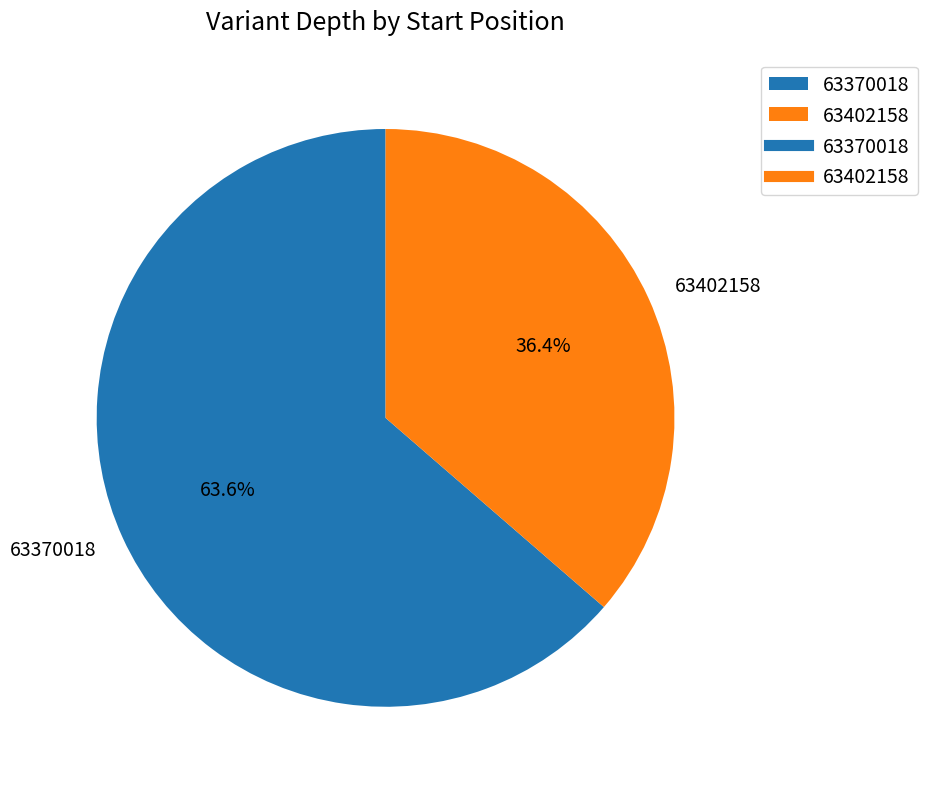

What portion of the pie excludes 63370018?

36.4%